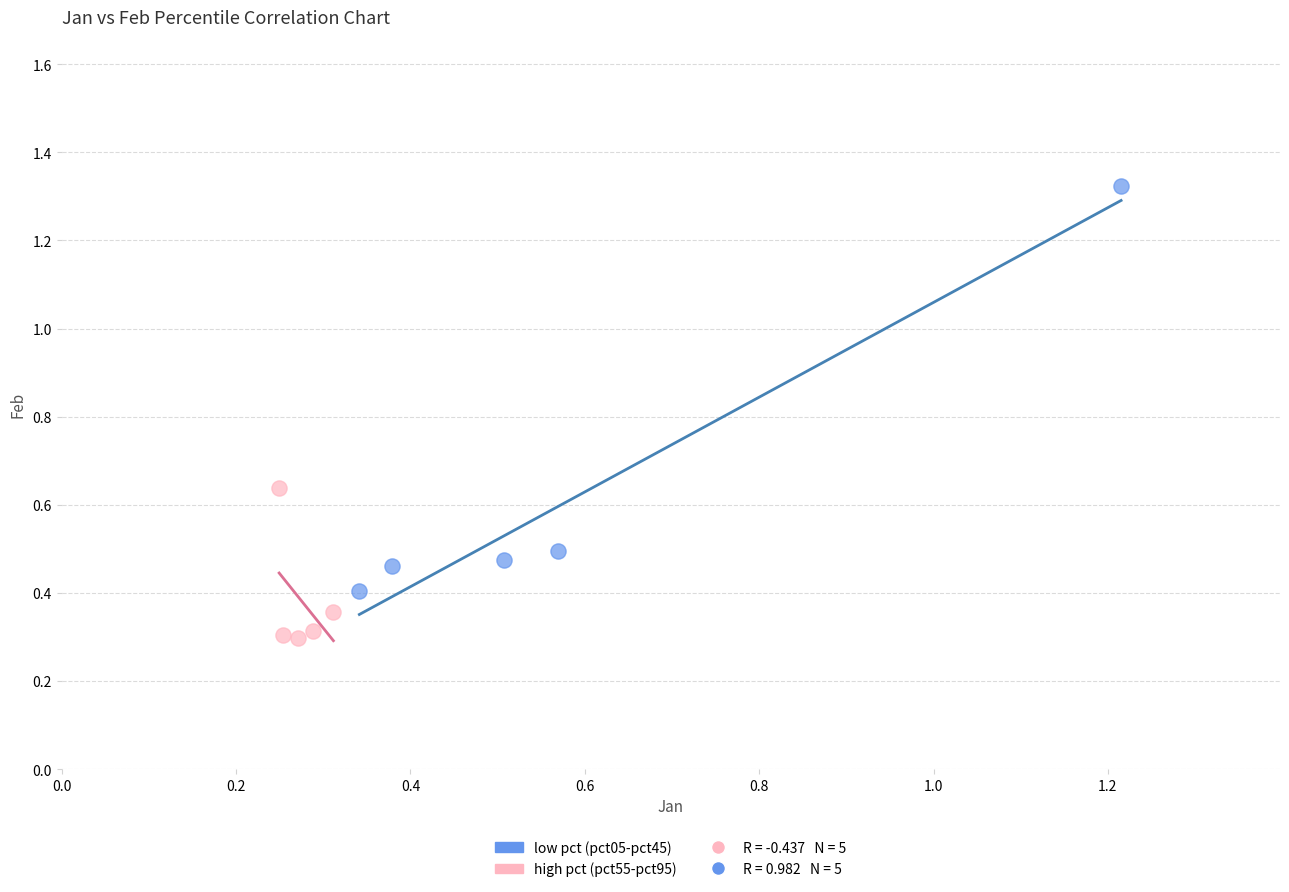

Which series contains the lowest Y value?

high pct (pct55-pct95)